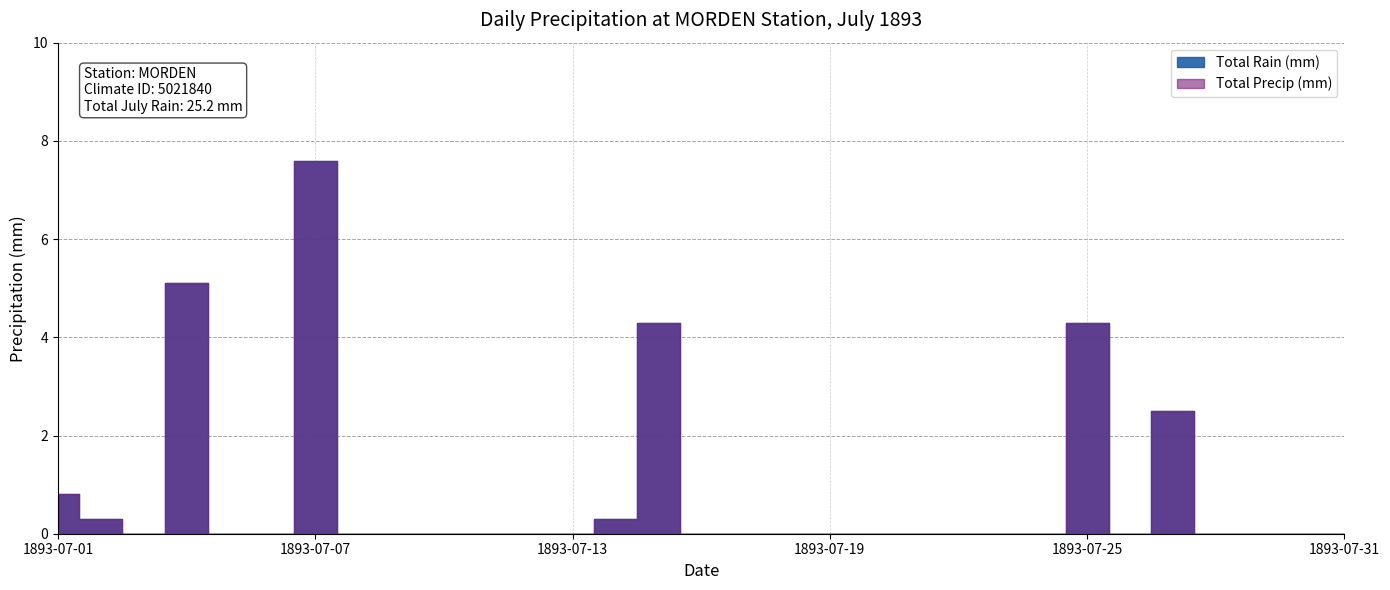

At which category is the sum across all series the highest?

1893-07-07